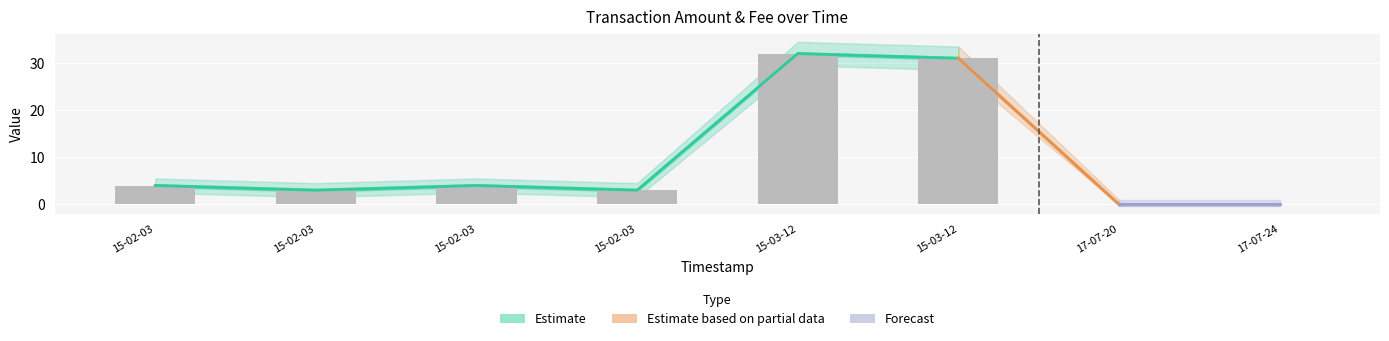

At which label does the data first exceed 4?

15-03-12